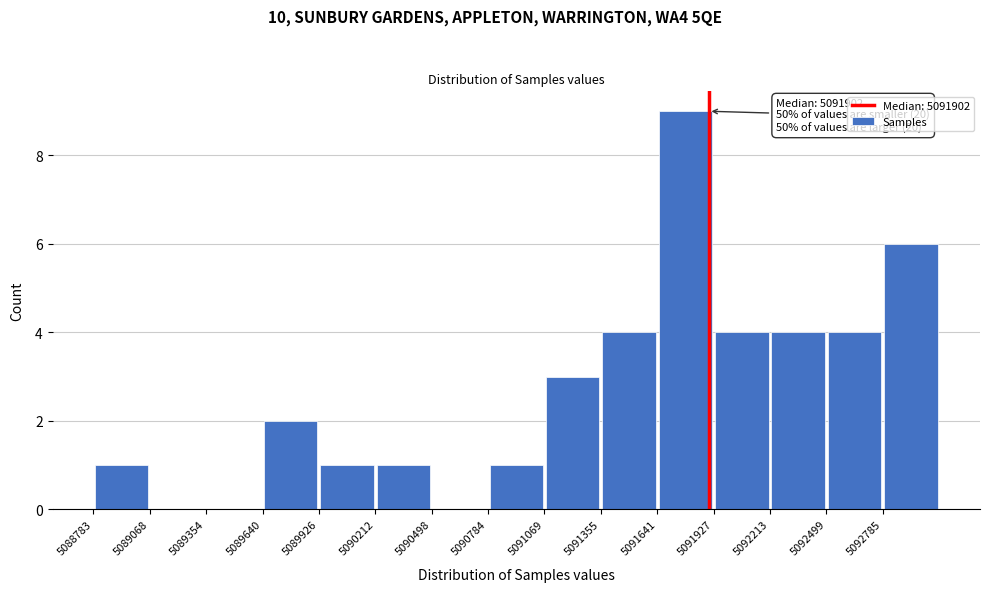

Which range on the x-axis has the tallest bar?

5091650 to 5091950